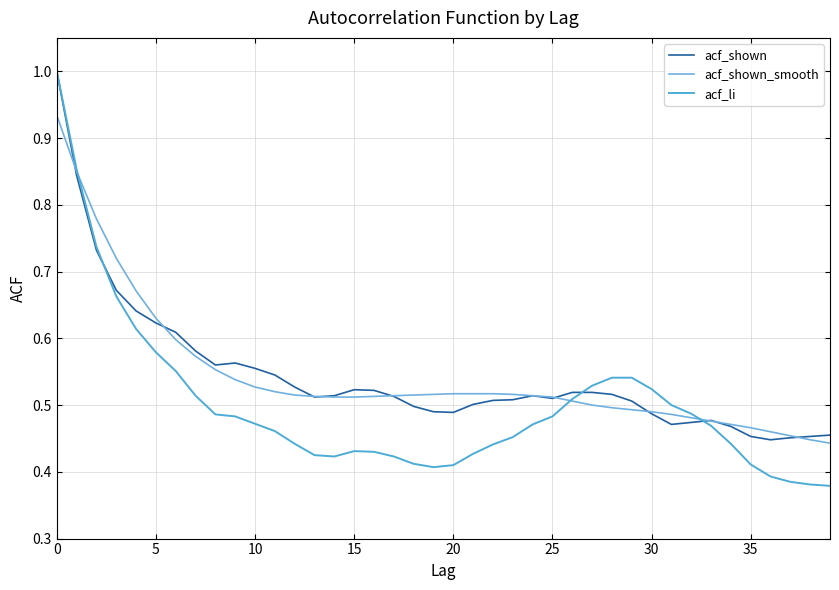

At which category does acf_shown reach its first local peak?

9